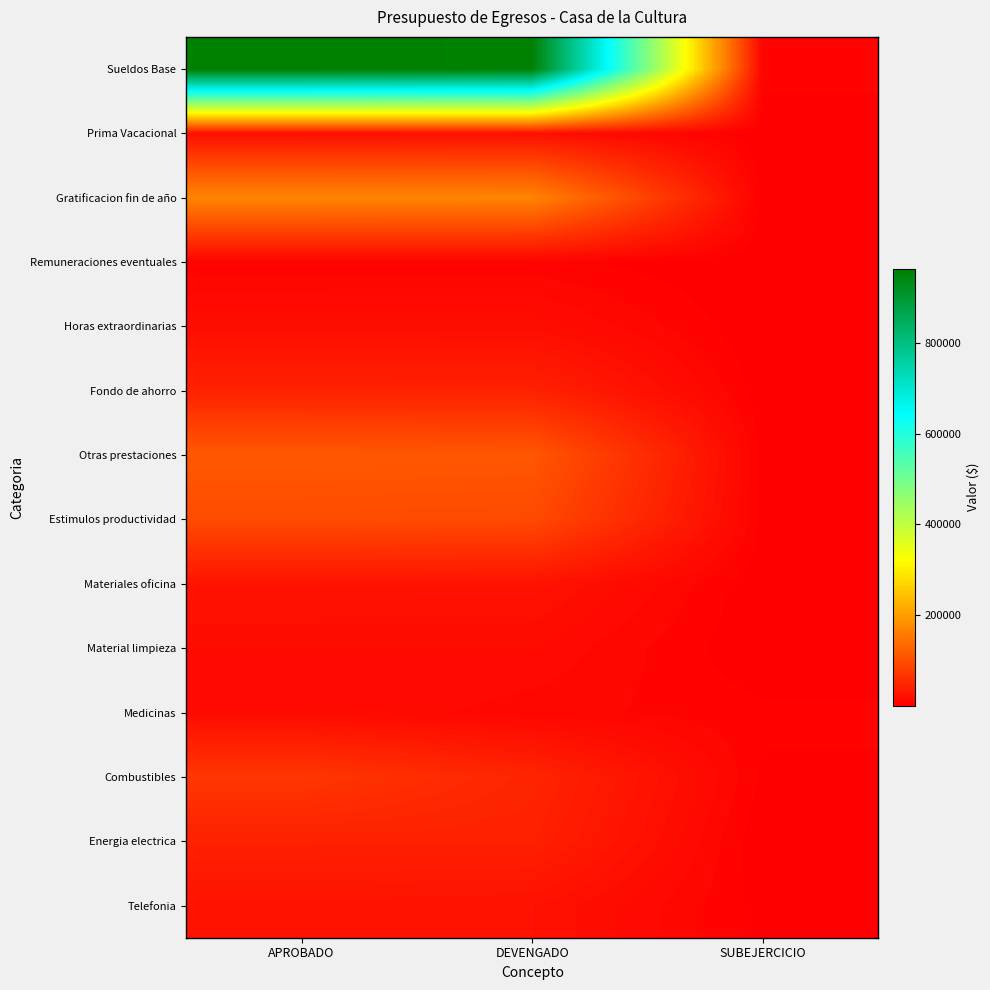

Rank the series by their maximum value, from highest to lowest.

Sueldos Base, Gratificacion fin de año, Otras prestaciones, Estimulos productividad, Combustibles, Fondo de ahorro, Energia electrica, Materiales oficina, Telefonia, Prima Vacacional, Horas extraordinarias, Material limpieza, Medicinas, Remuneraciones eventuales